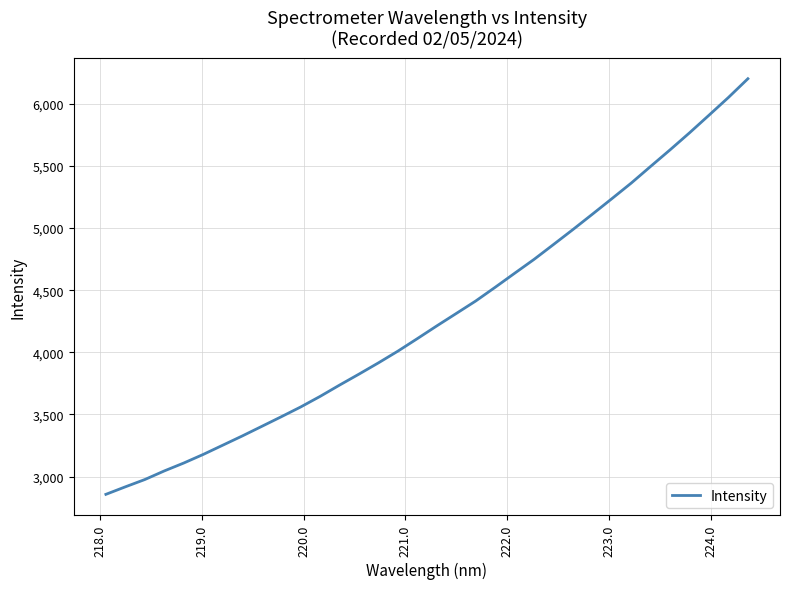

Count the number of categories in the chart.

34